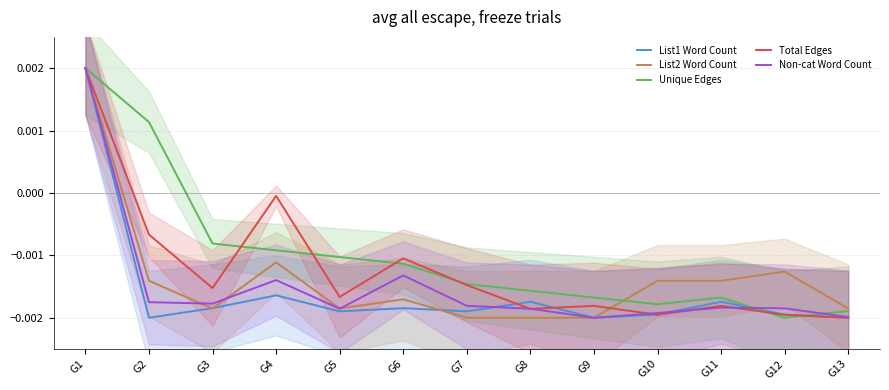

How many negative values does the List2 Word Count series have?

12